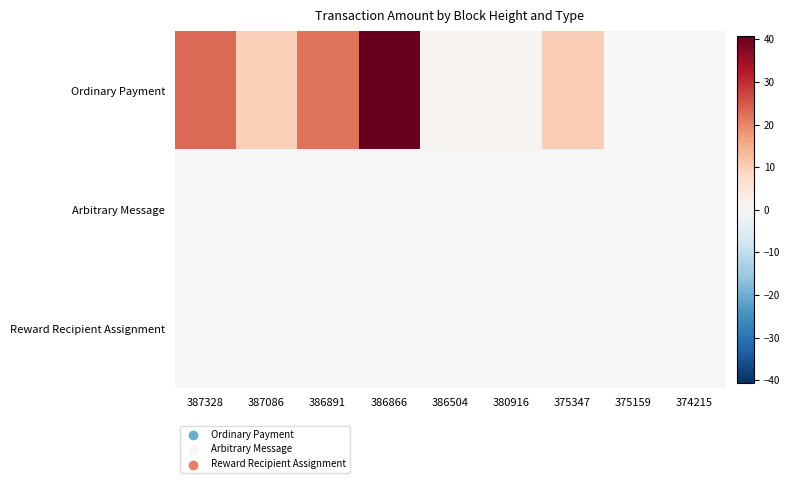

At which category does the chart reach its minimum across all series?

375159